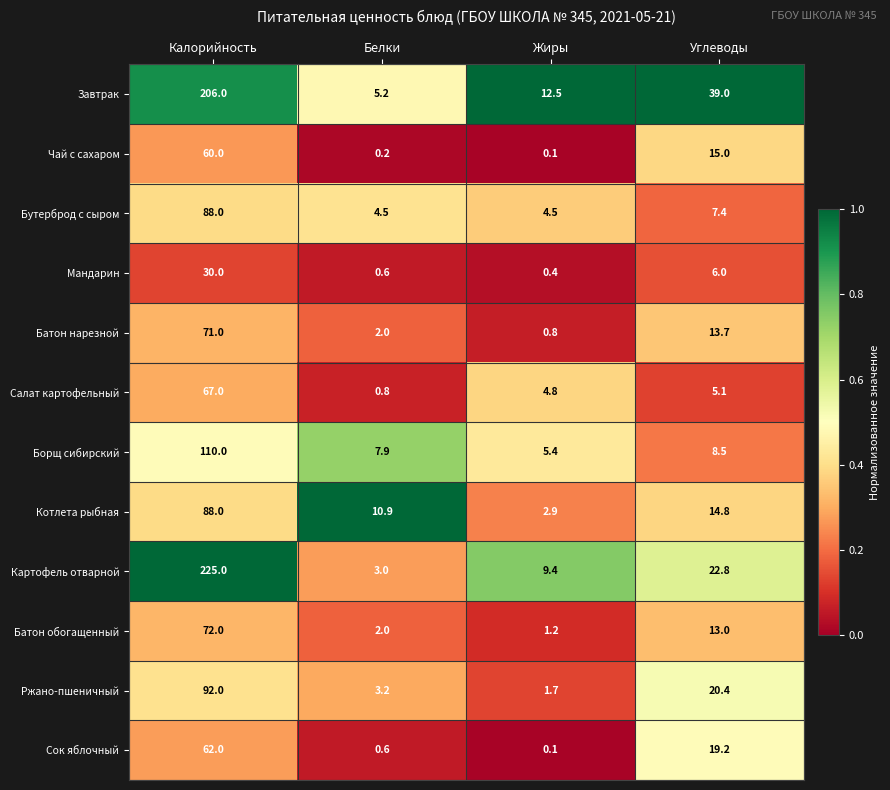

True or false: Ржано-пшеничный has a value of 2.4 at Жиры.

False